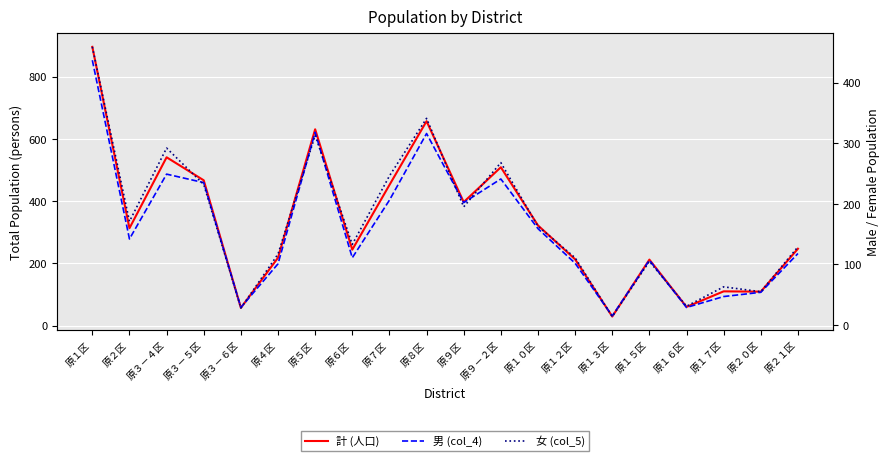

Does the chart display data point markers on the line(s)?

No